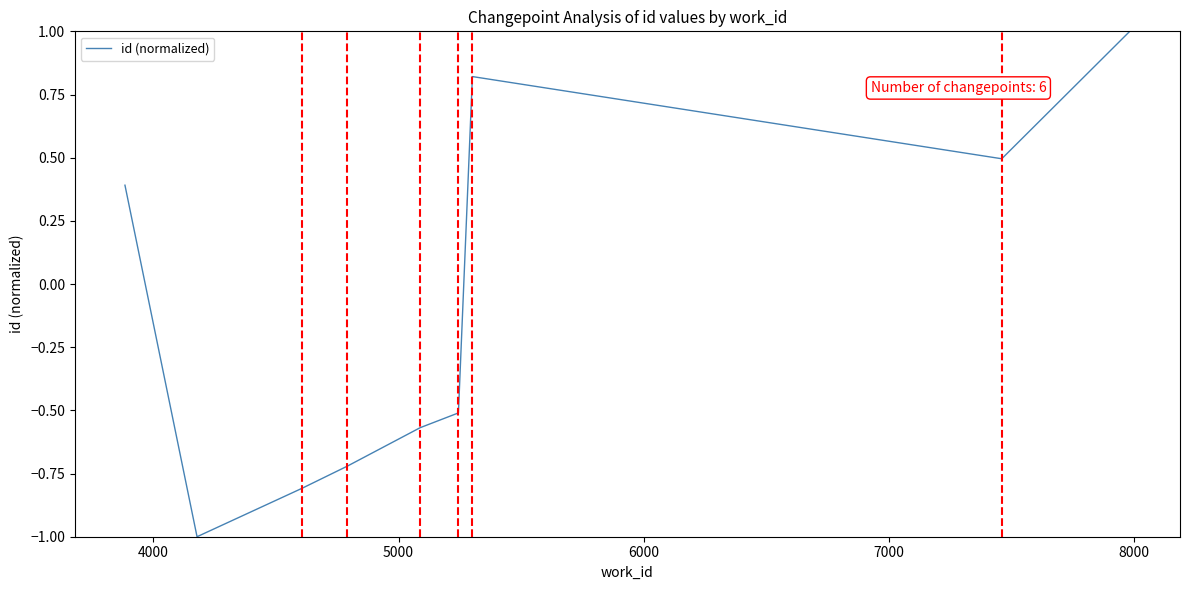

True or false: the data shows 0.5 at 9.

False